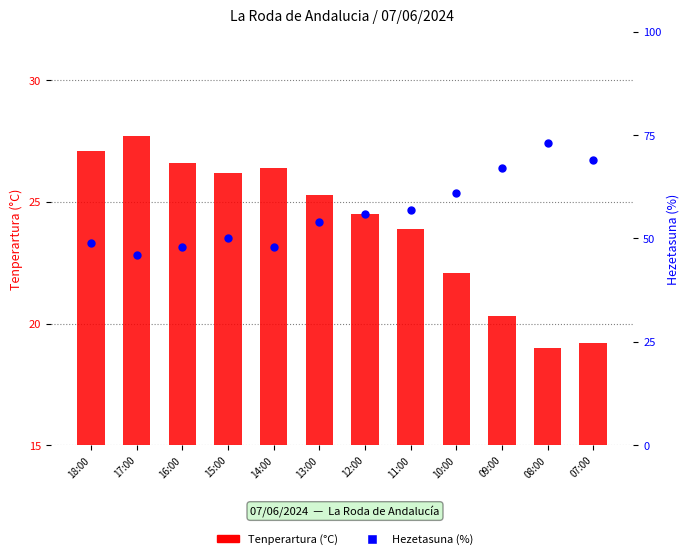

Which series has the largest total across all categories?

Hezetasuna (%)